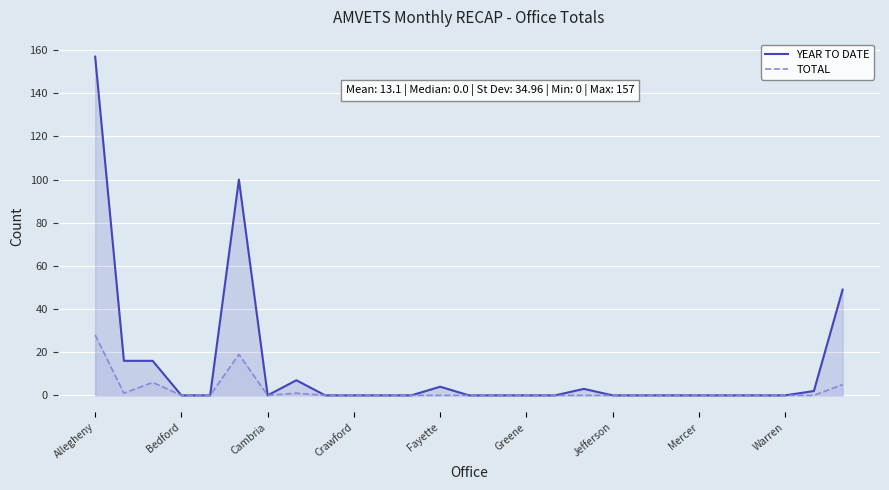

Which series has the largest range (max minus min)?

YEAR TO DATE